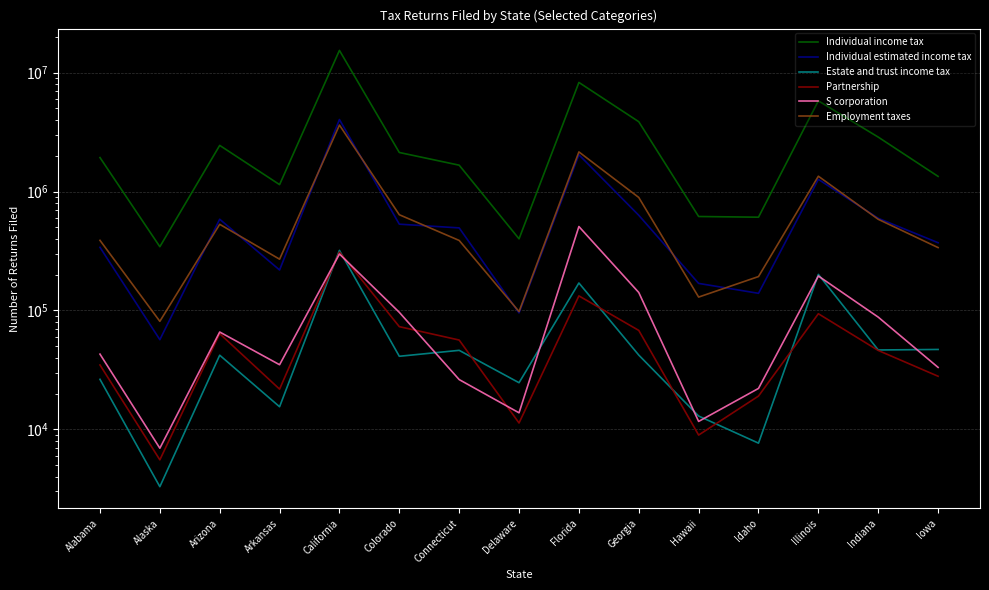

True or false: Individual income tax and S corporation cross at least once.

False